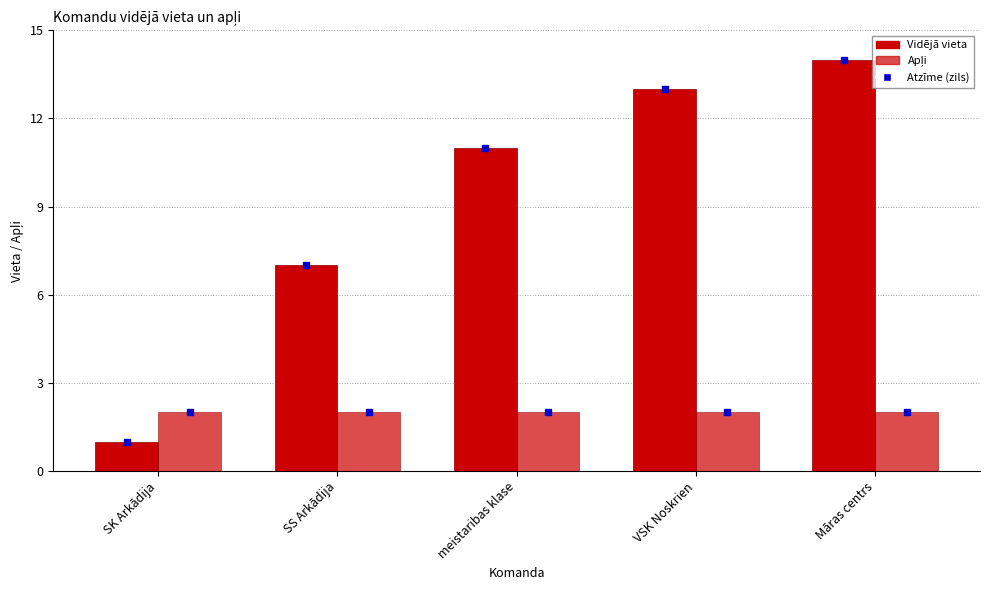

How many categories are shown in the chart?

5